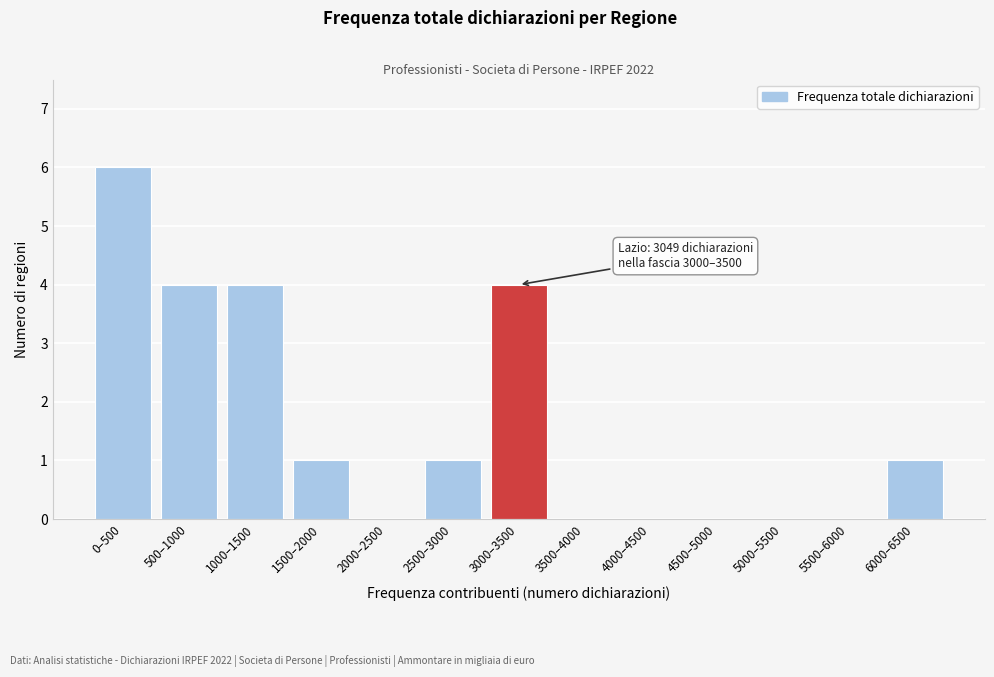

Reading left to right, extract all data points from this chart.

0–500=6	500–1000=4	1000–1500=4	1500–2000=1	2000–2500=0	2500–3000=1	3000–3500=4	3500–4000=0	4000–4500=0	4500–5000=0	5000–5500=0	5500–6000=0	6000–6500=1